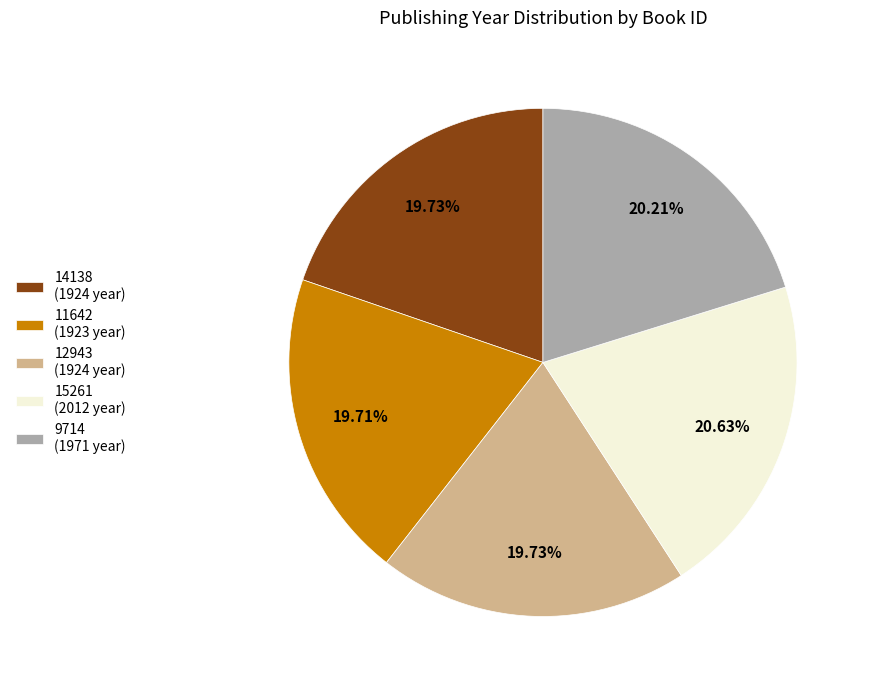

Is there any slice that represents more than half of the pie?

No